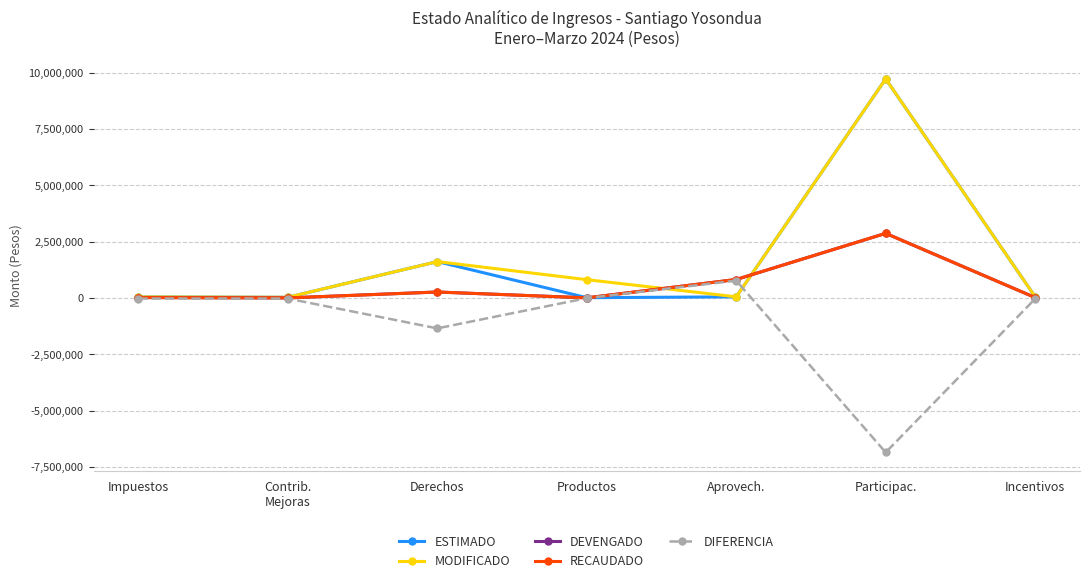

Is this an area chart (filled region under the line)?

No